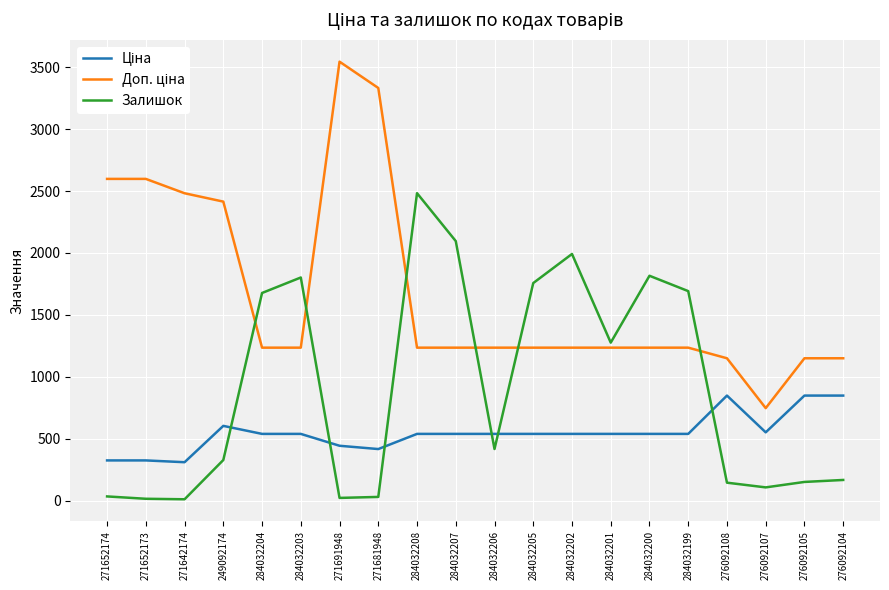

What is the greatest value displayed?

3545.0